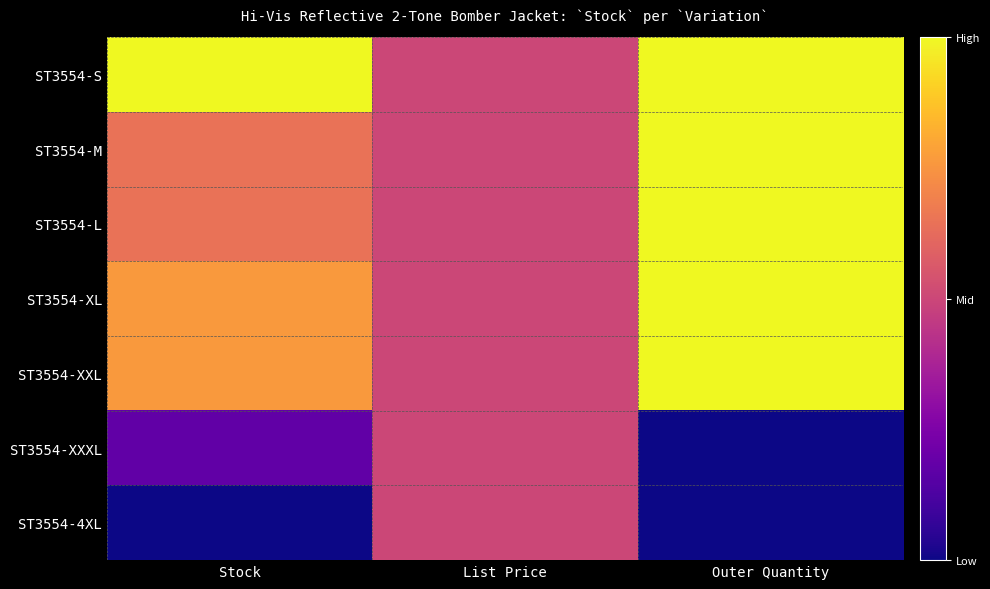

Rank the series by their maximum value, from lowest to highest.

ST3554-XXXL, ST3554-4XL, ST3554-S, ST3554-M, ST3554-L, ST3554-XL, ST3554-XXL